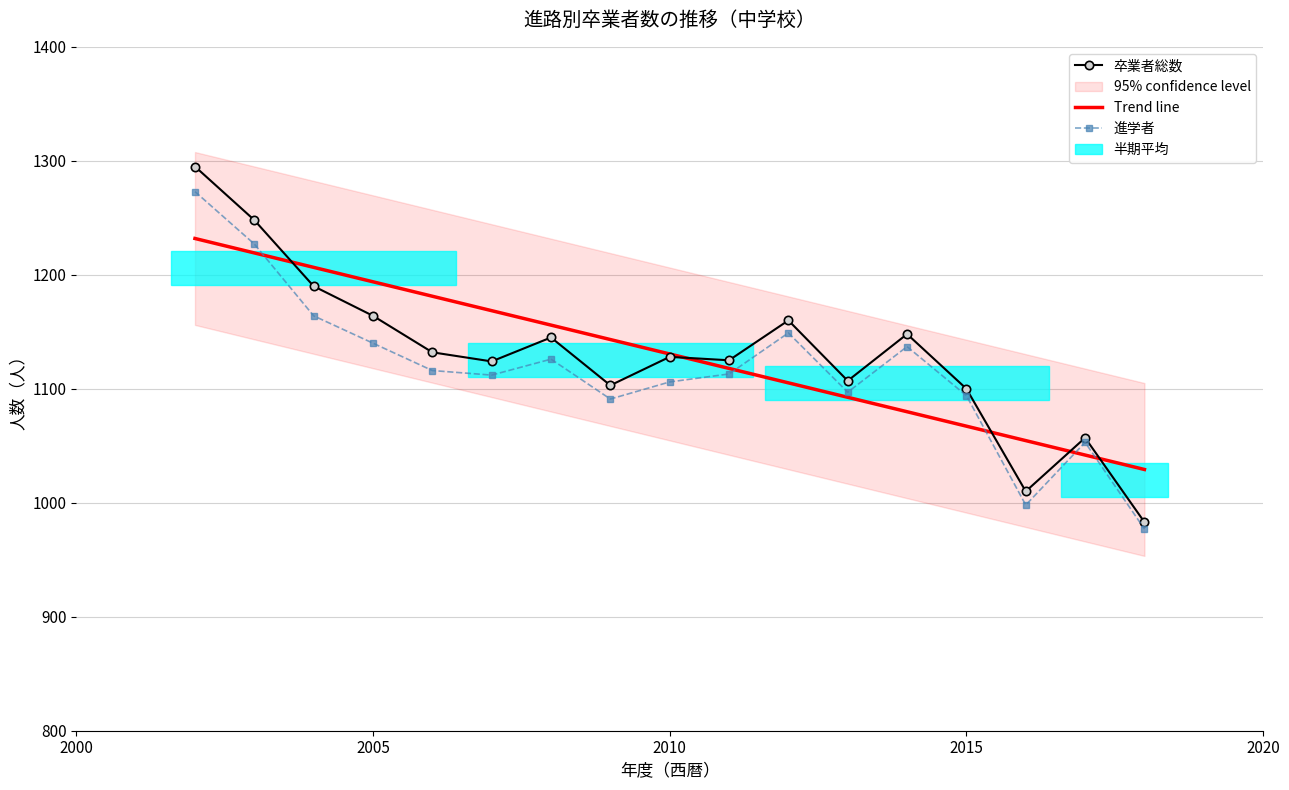

At which label does 卒業者総数 first exceed 1128?

平成14年度